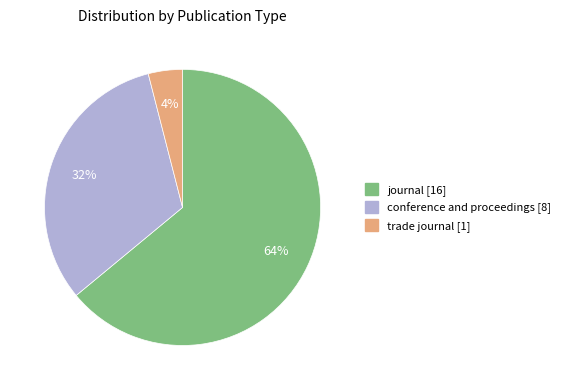

Is there any slice that represents more than half of the pie?

Yes